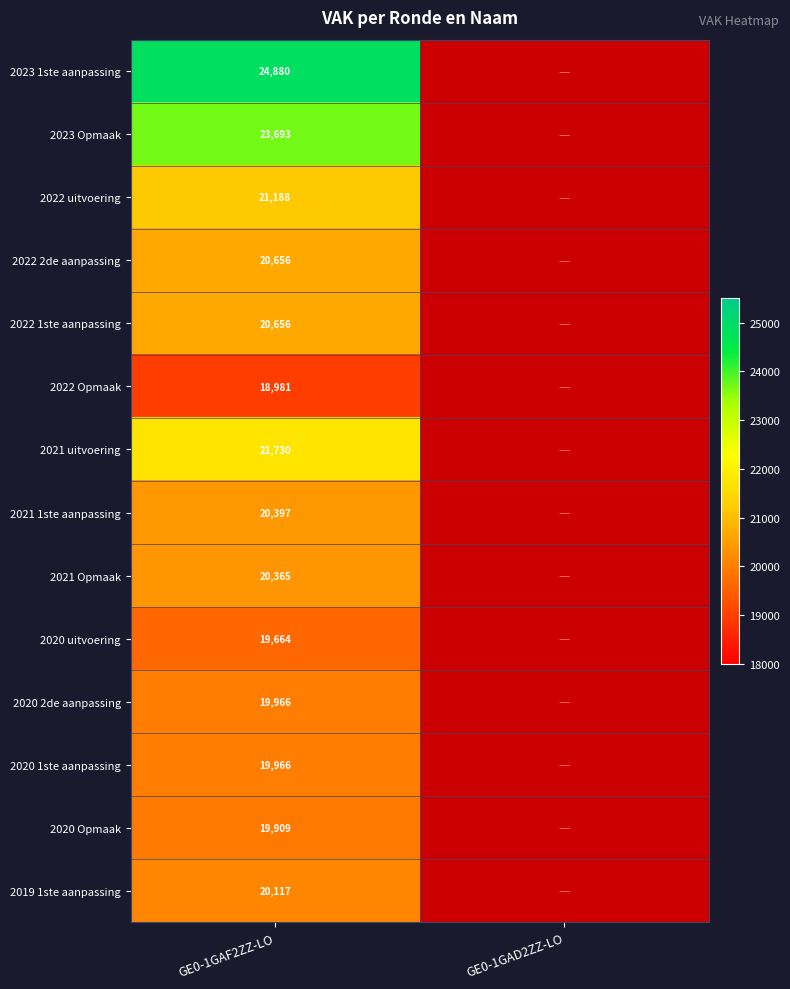

What is the minimum value shown in the chart?

18981.0